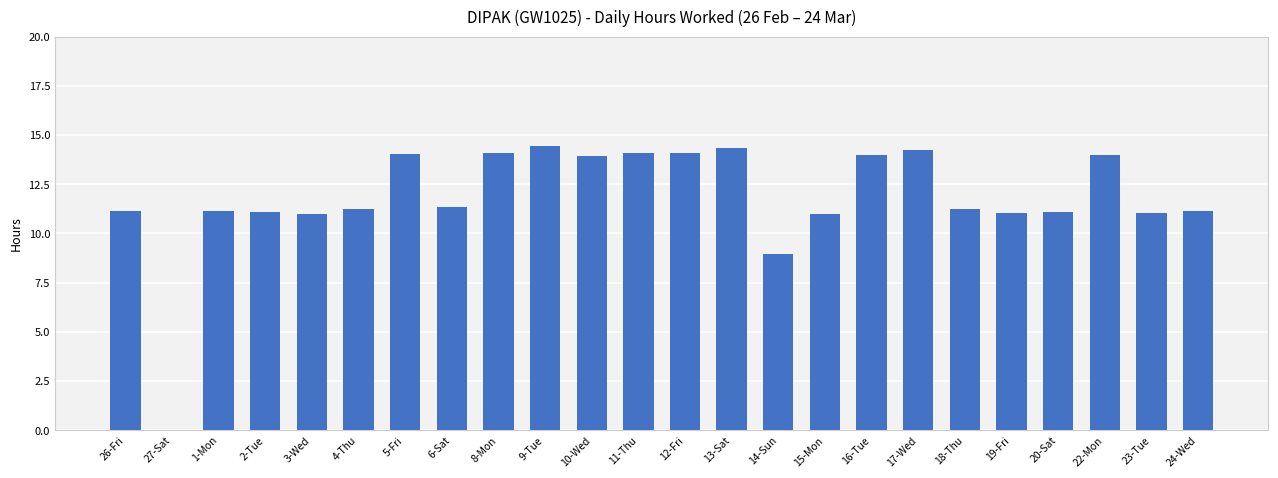

Does the chart contain stacked bars?

No